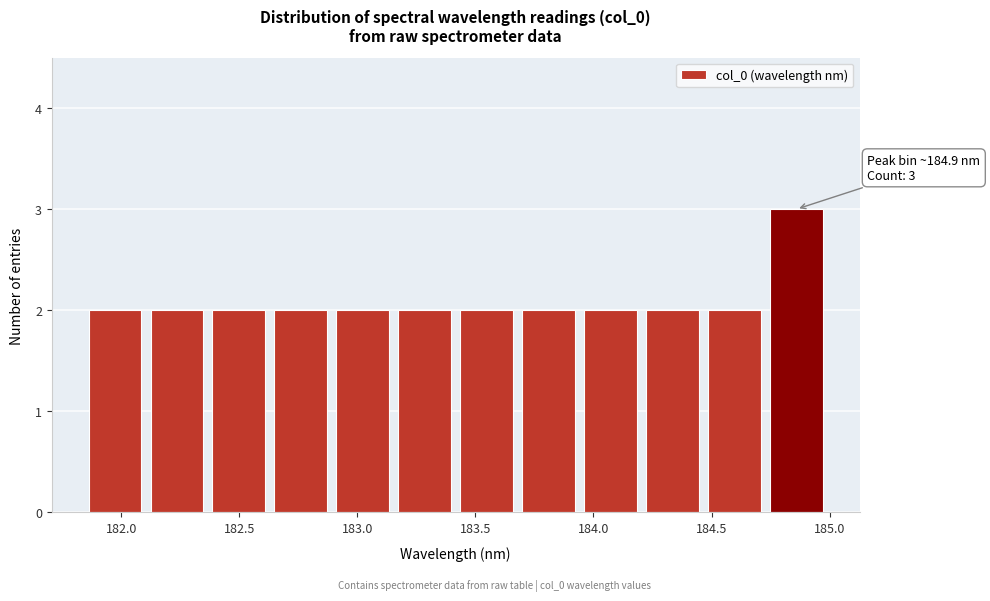

Which range on the x-axis has the tallest bar?

184.75 to 185.00